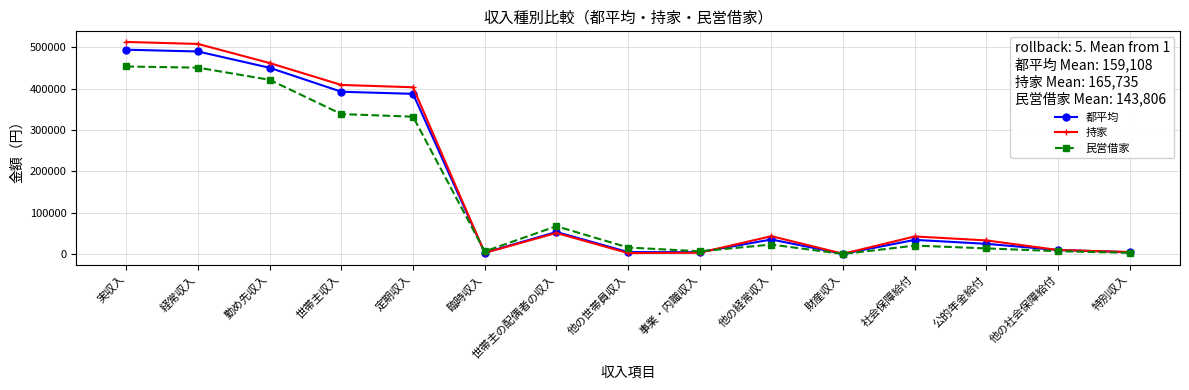

Is it true that 民営借家 equals 450483 at 経常収入?

True